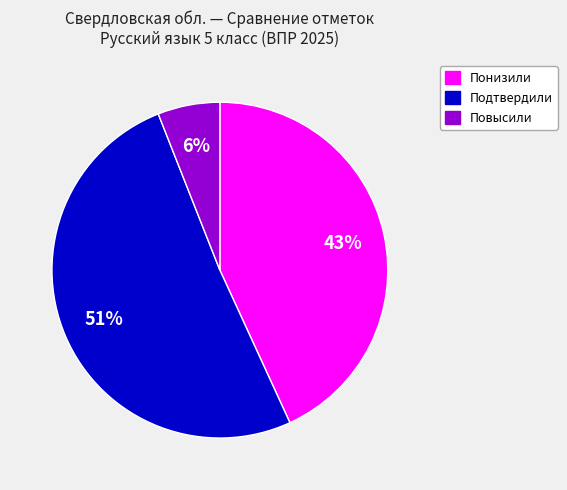

What is the ratio of the value at Понизили to the value at Повысили?

7.2